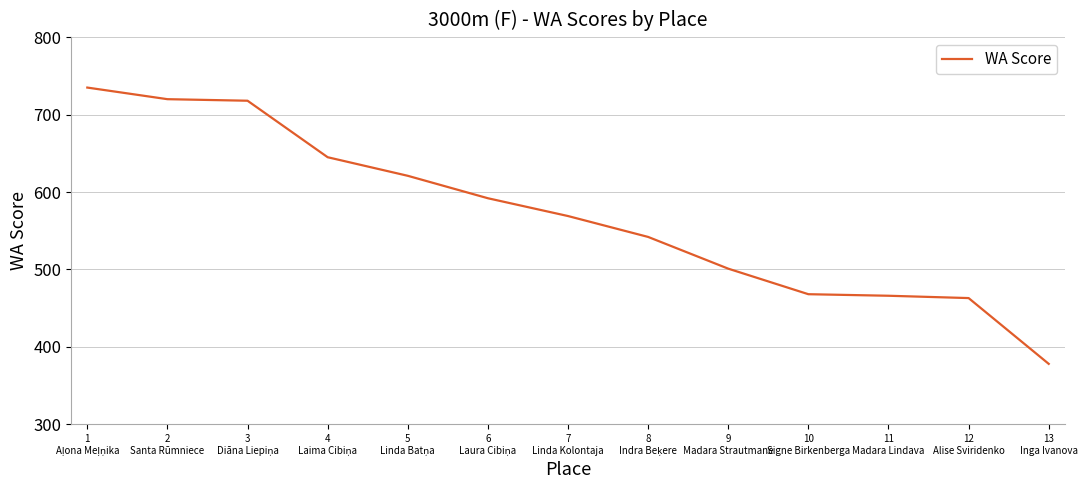

What is the difference between the maximum and minimum values?

357